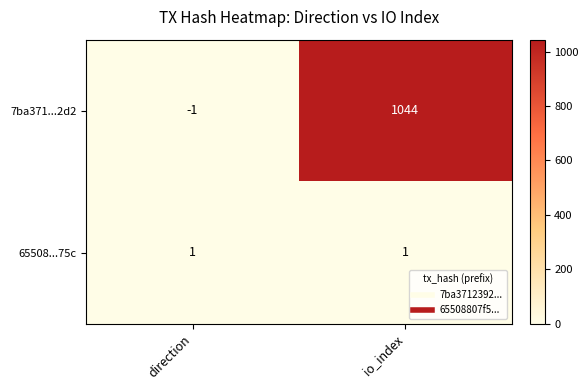

At which category does the chart reach its minimum across all series?

direction